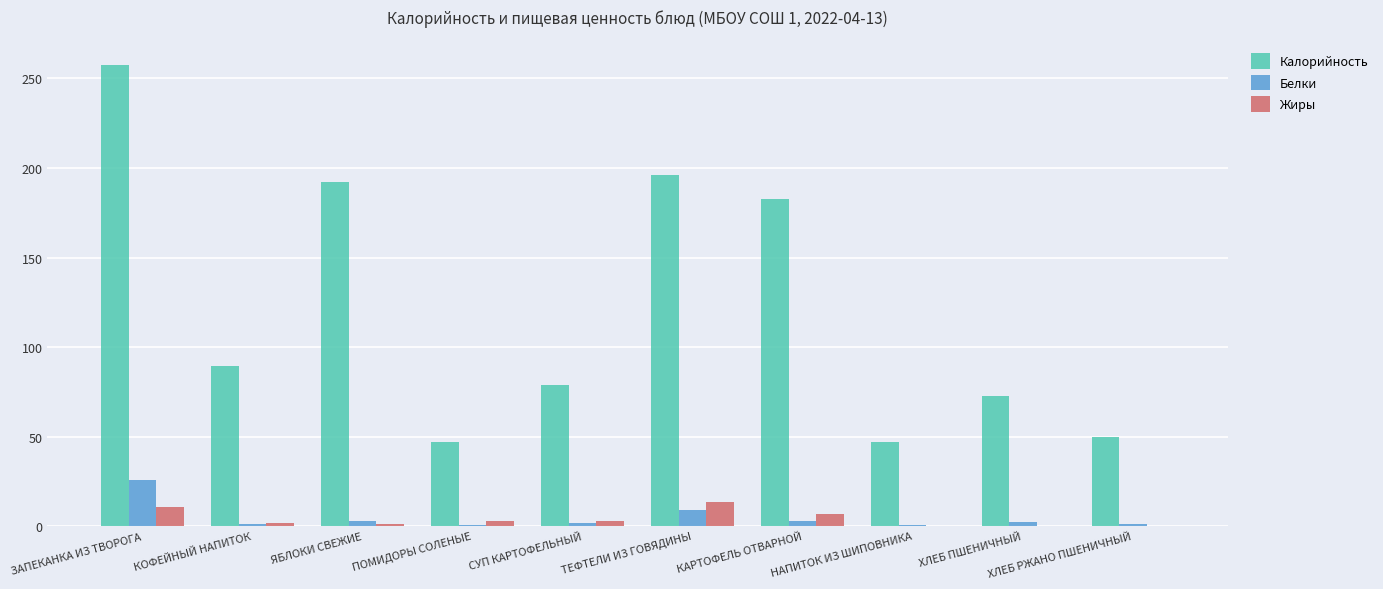

Between СУП КАРТОФЕЛЬНЫЙ and КАРТОФЕЛЬ ОТВАРНОЙ, which series saw the biggest shift?

Калорийность